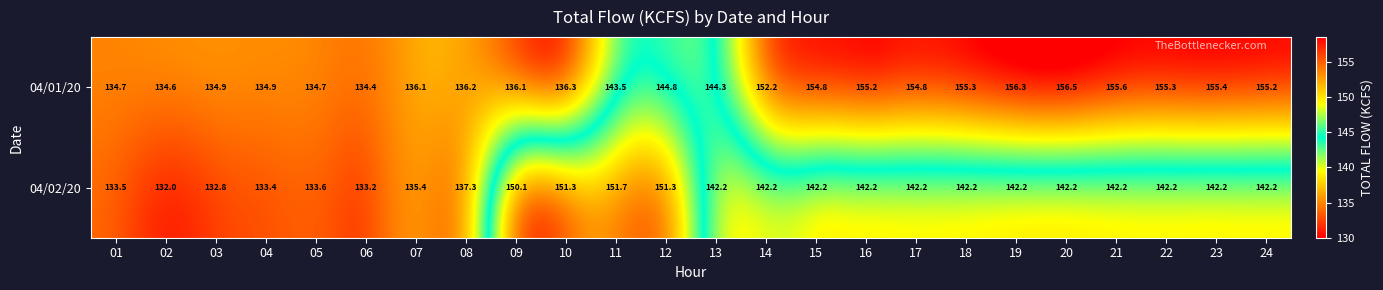

Rank the series at 08 from highest to lowest value.

04/02/20, 04/01/20